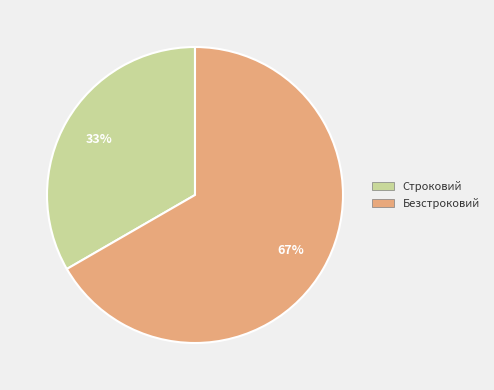

What percentage is the Строковий slice, to the nearest percent?

33%